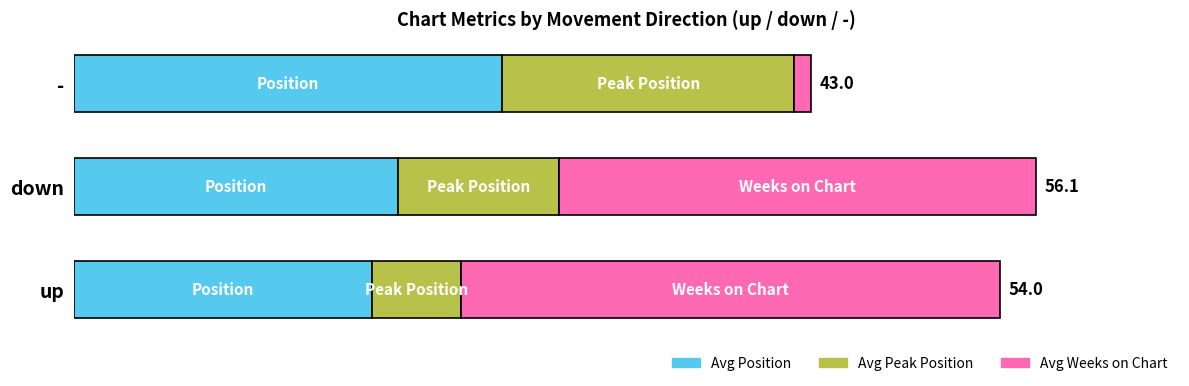

What is the value of the Avg Weeks on Chart bar at the 3rd from the left?

1.0